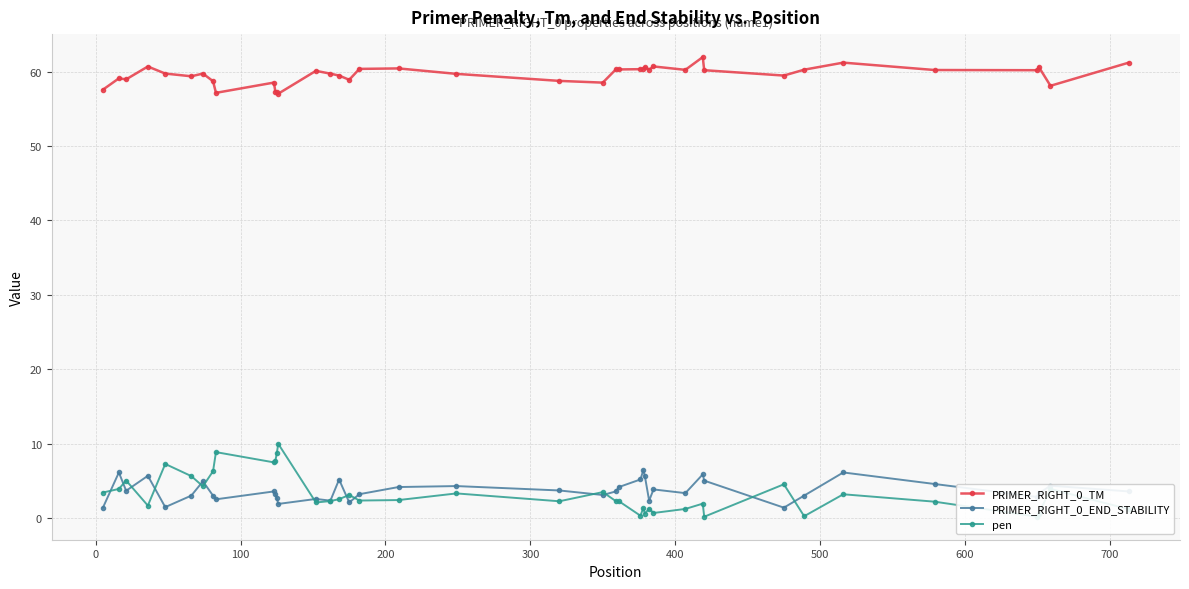

True or false: PRIMER_RIGHT_0_END_STABILITY and PRIMER_RIGHT_0_TM intersect in this chart.

False